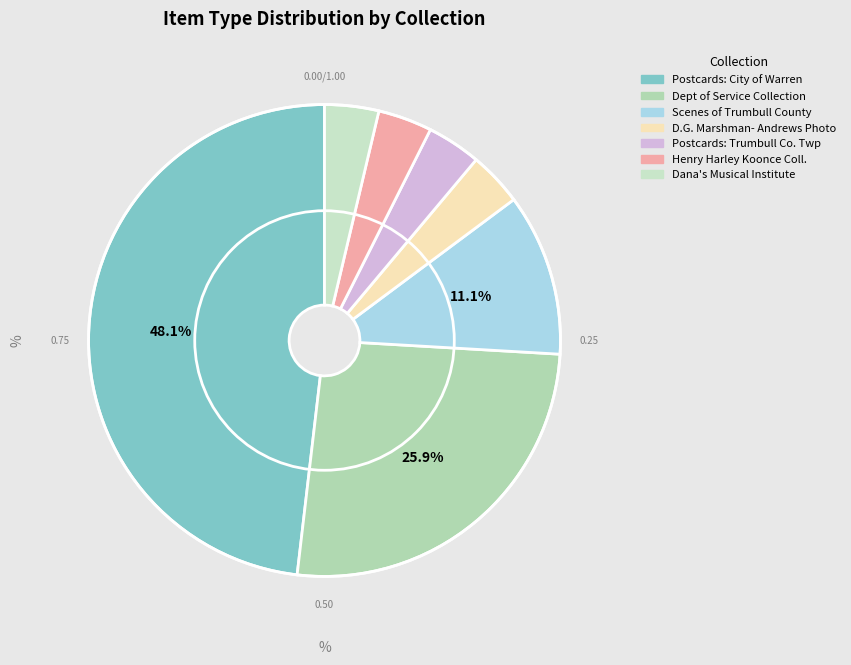

How many slices are in this pie chart?

7